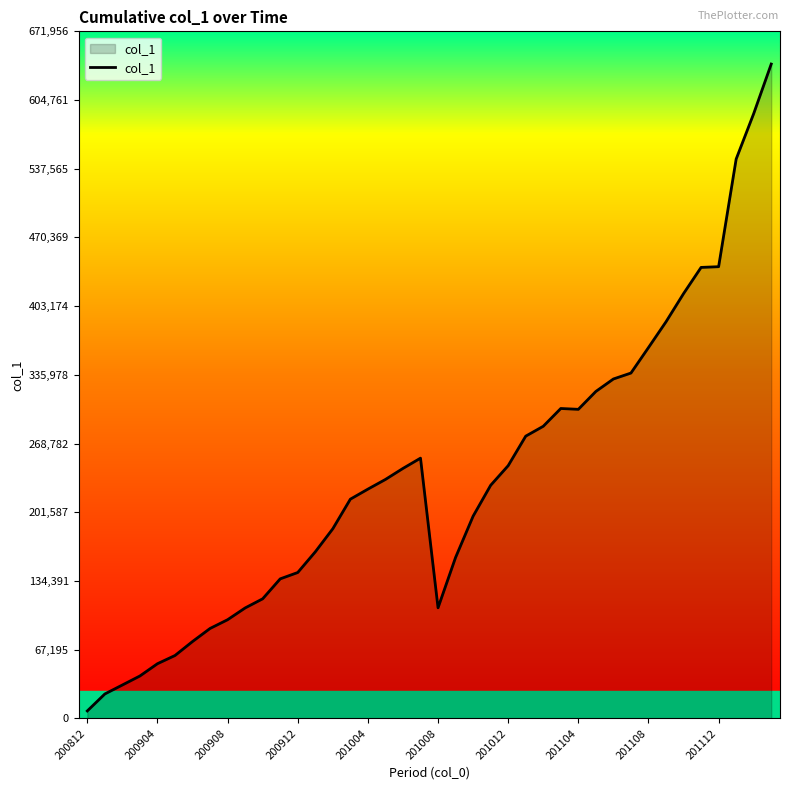

What is the maximum value shown in the chart?

639959